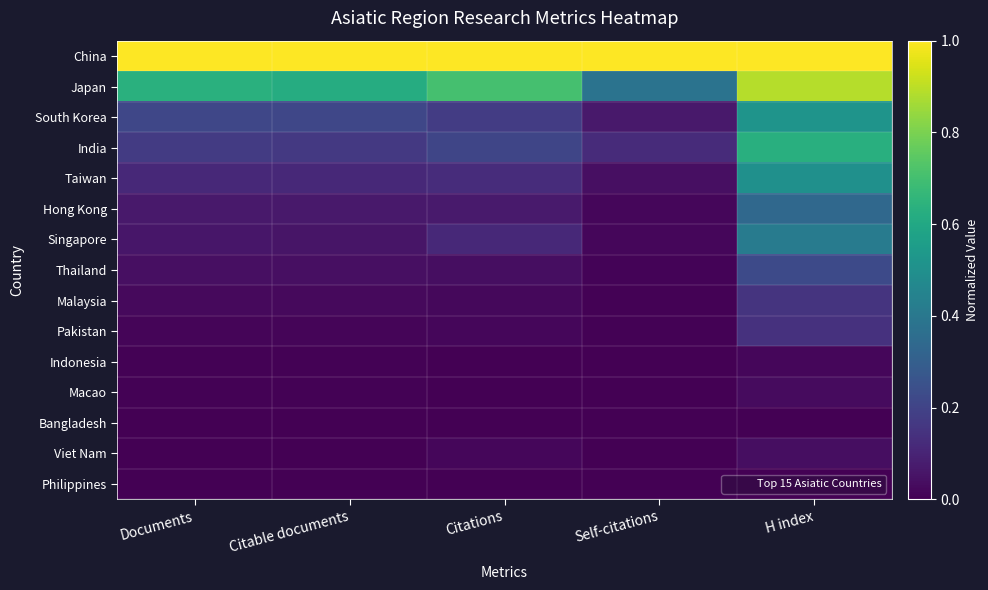

Which series has the largest range (max minus min)?

India